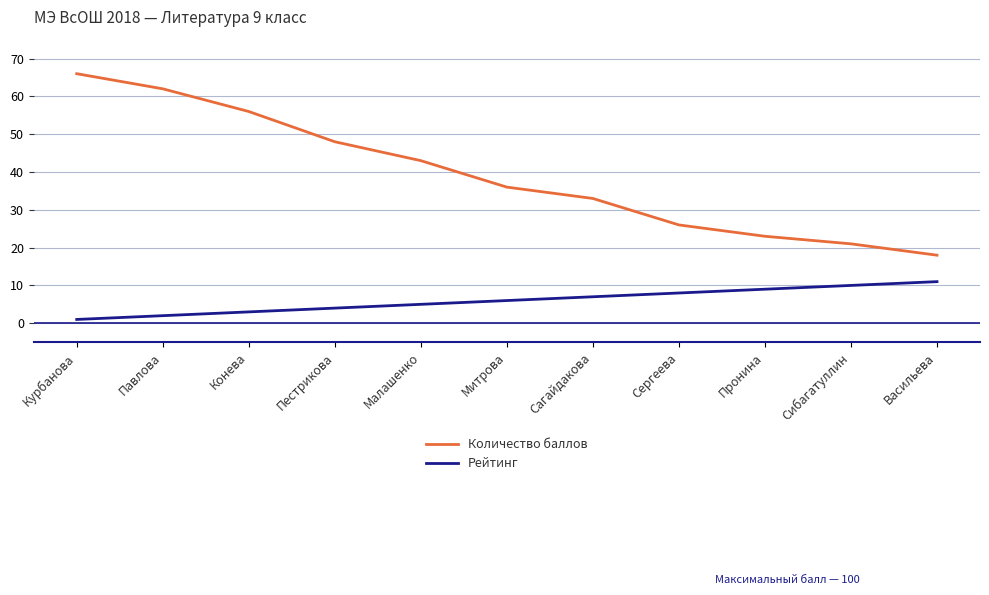

At Сибагатуллин, list the series in order from smallest to largest.

Рейтинг, Количество баллов